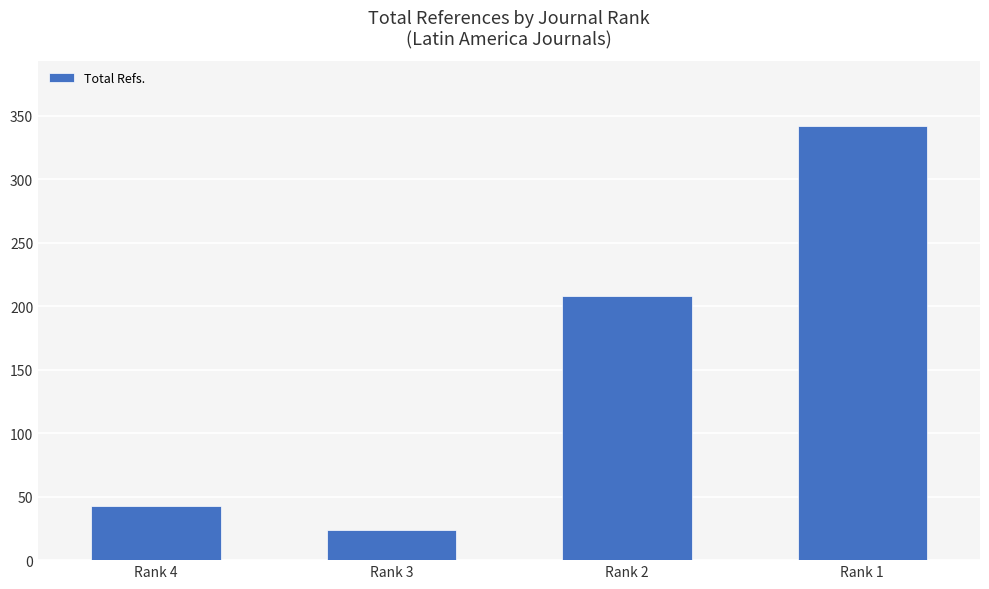

What is the value of the 1st bar from the left?

43